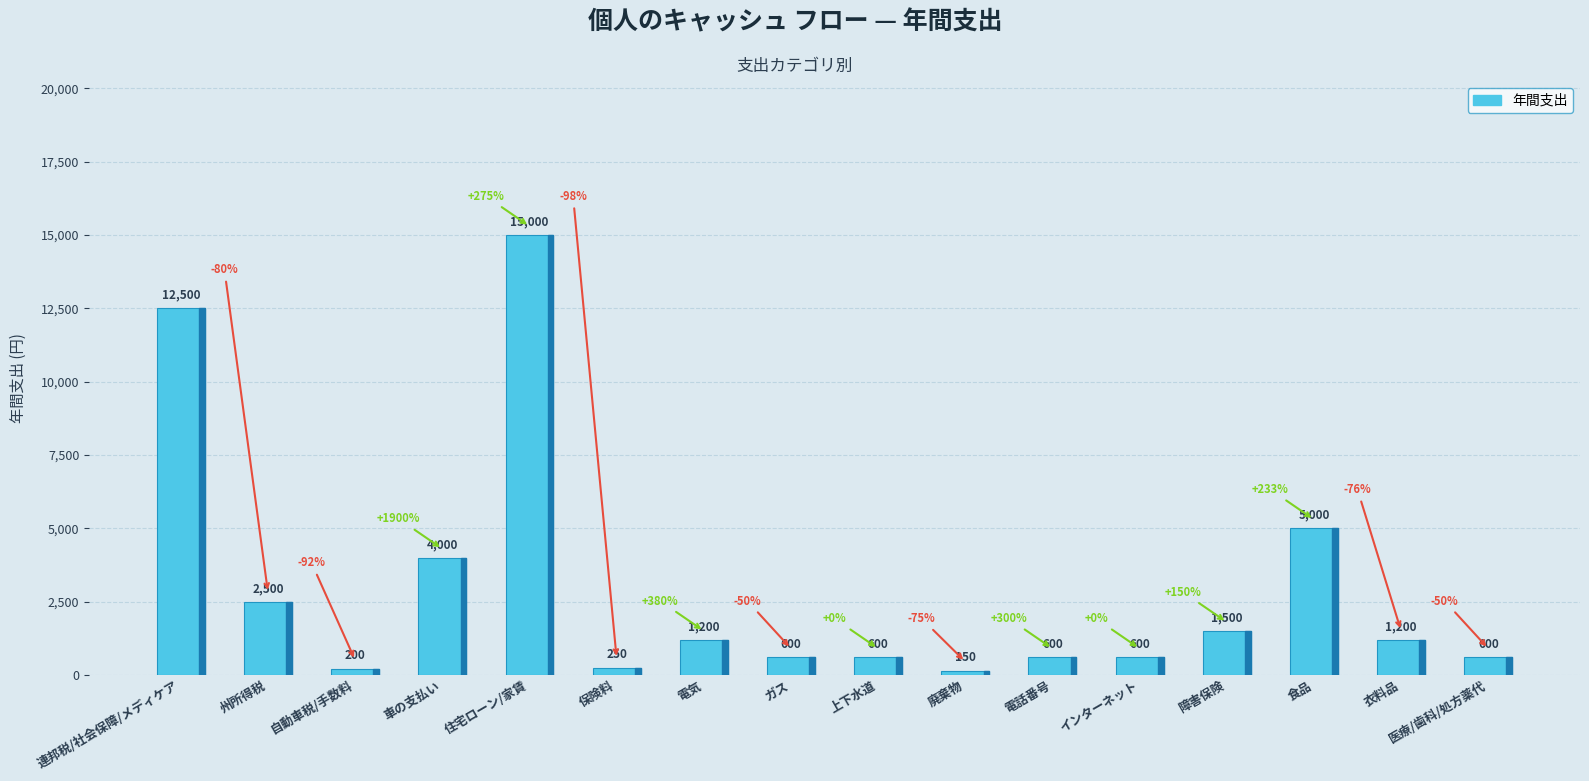

Where is the data nearest to the value 7575?

食品